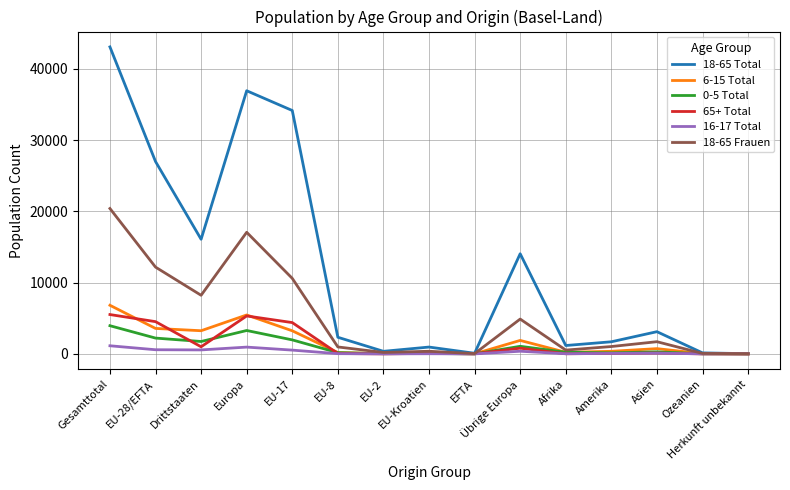

Which series has the largest total across all categories?

18-65 Total